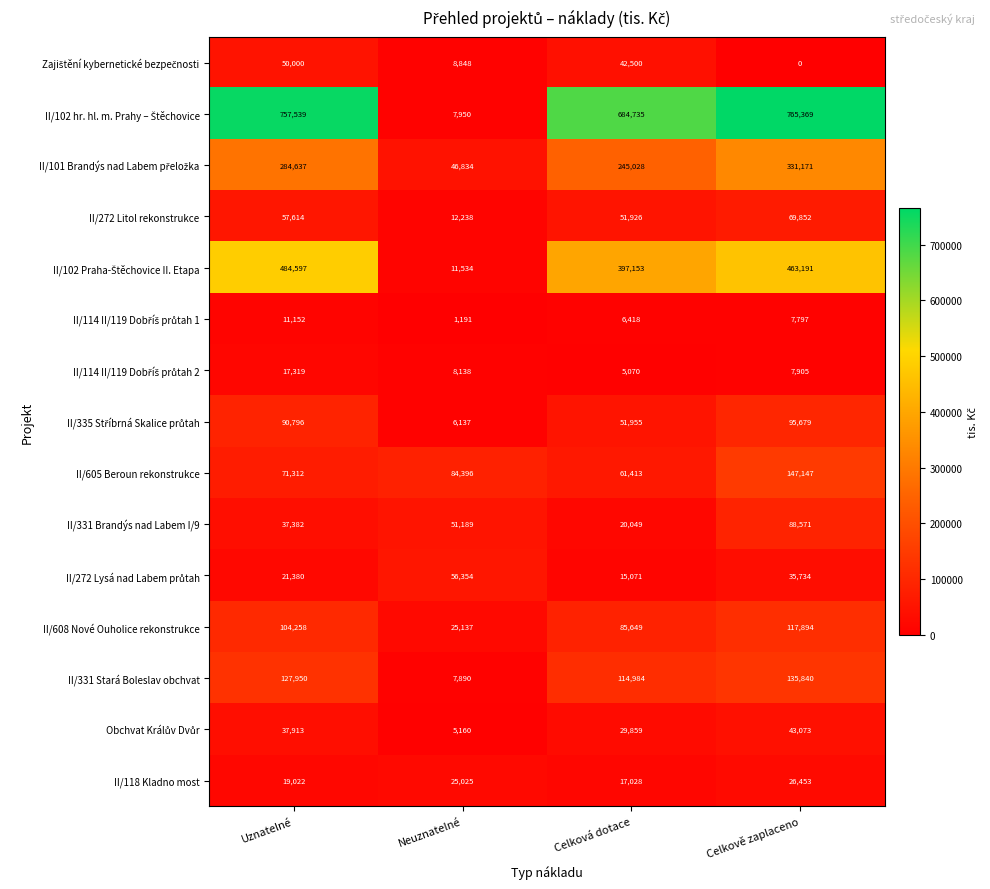

True or false: II/331 Stará Boleslav obchvat has a value of 10384 at Neuznatelné.

False